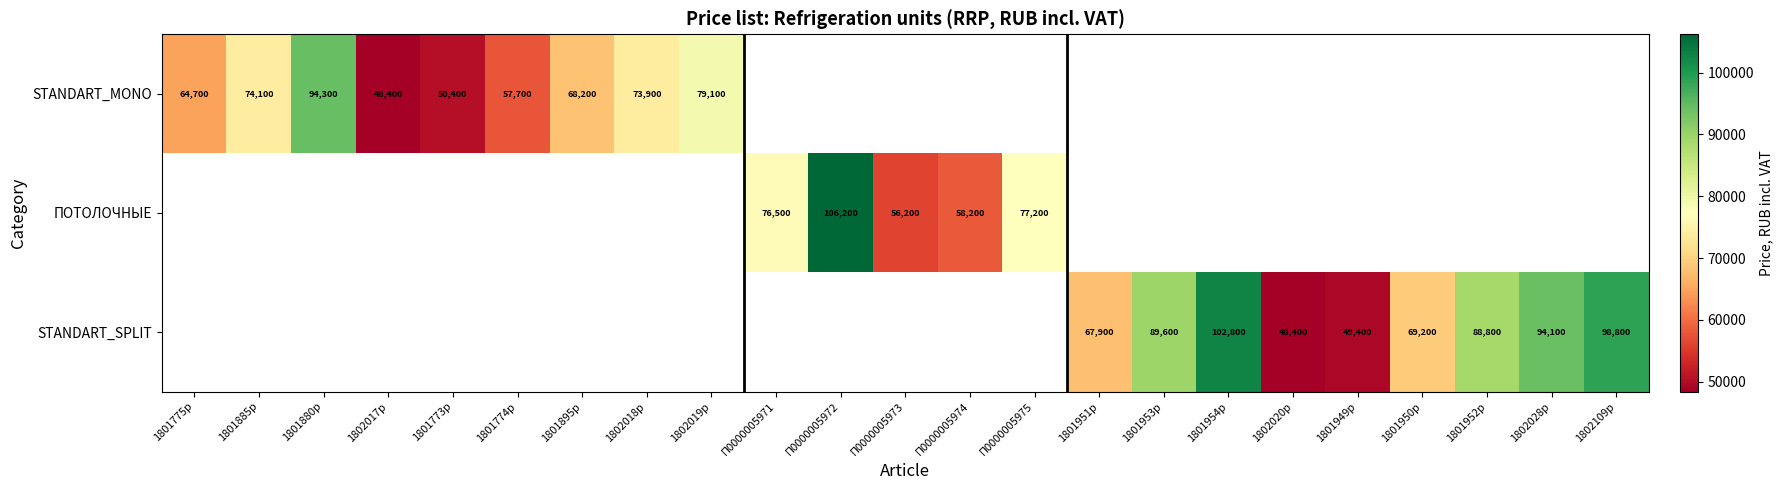

Is it true that STANDART_SPLIT equals 137847 at 1802028p?

False